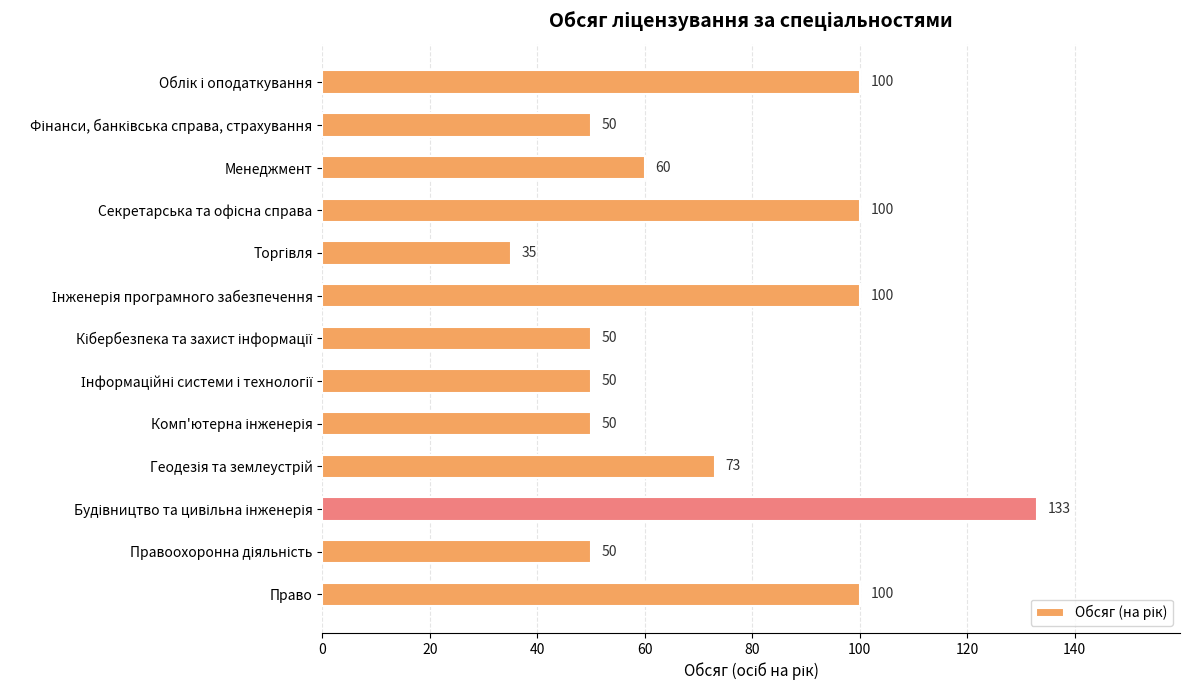

What is the difference between the second highest and minimum values?

65